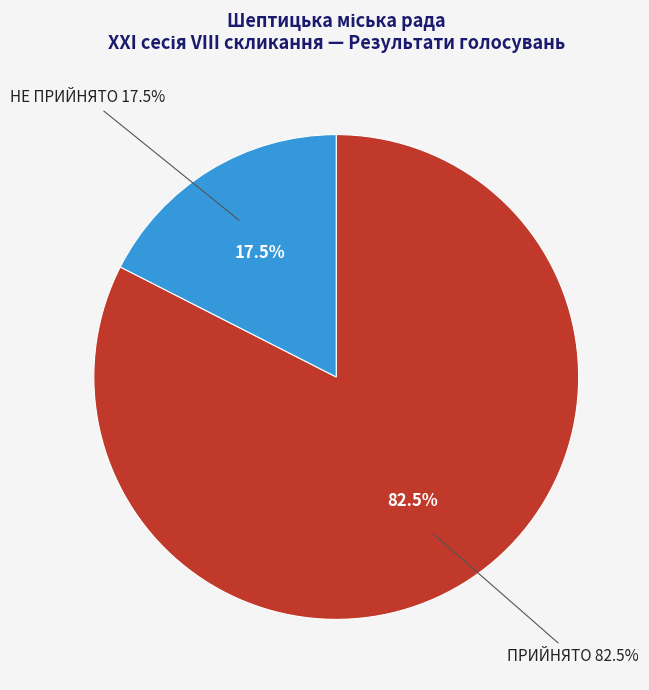

What is the ratio of the value at ПРИЙНЯТО to the value at НЕ ПРИЙНЯТО?

4.7